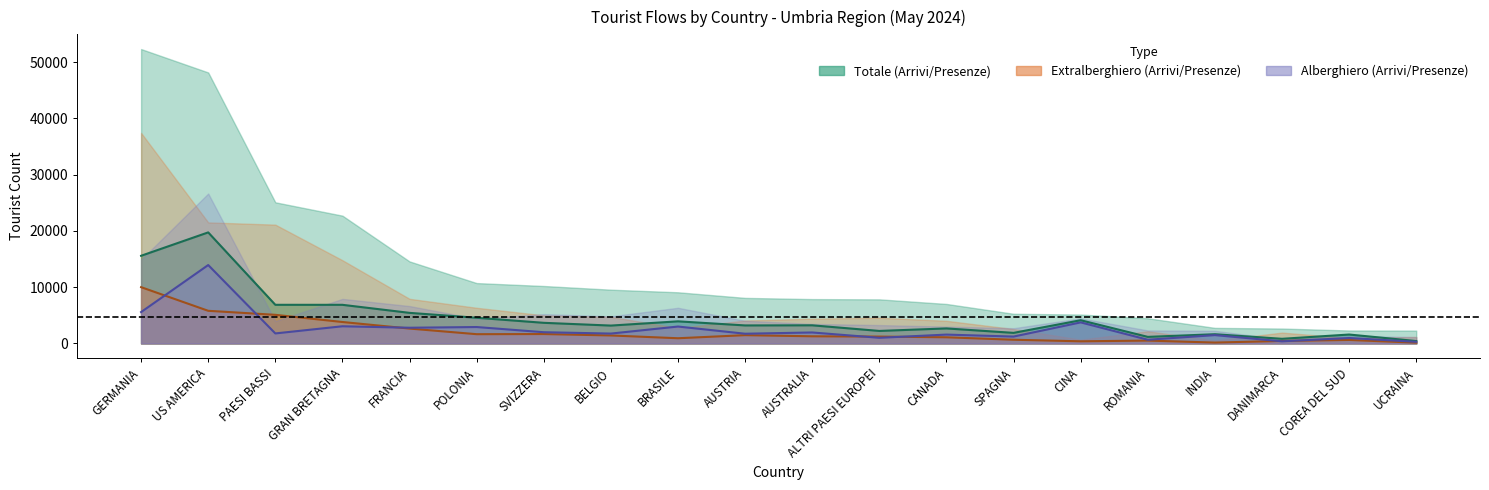

True or false: Arrivi 2024 (Alb.) and Arrivi 2024 (Tot.) intersect in this chart.

False